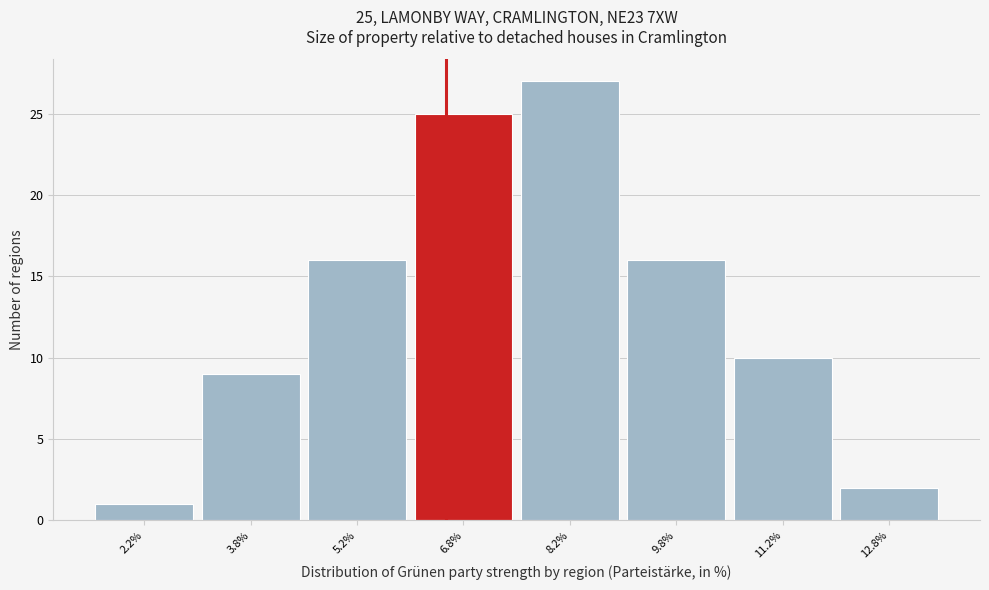

Which range on the x-axis has the tallest bar?

7.5 to 9.0